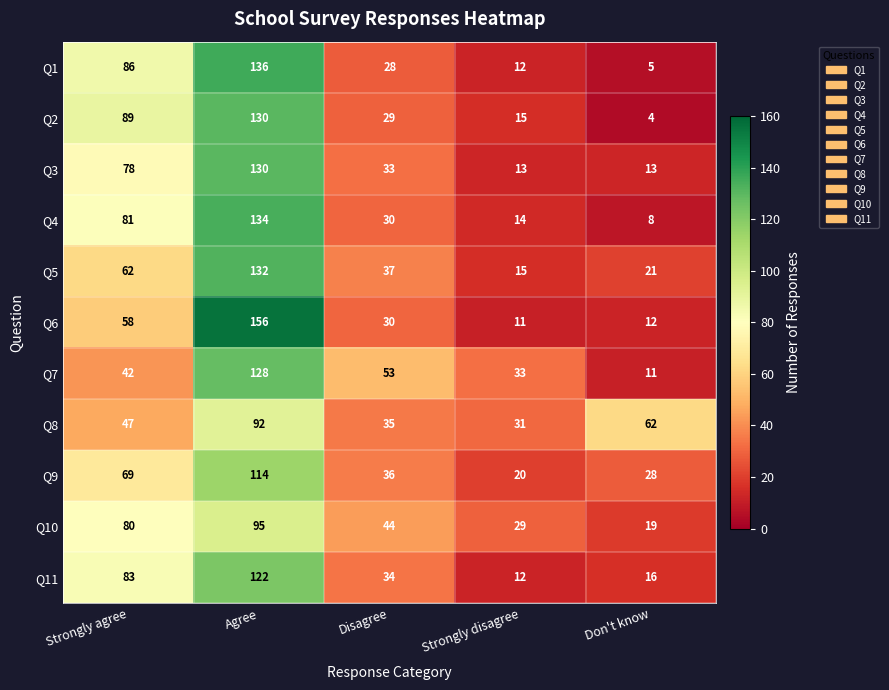

What is the smallest value displayed?

4